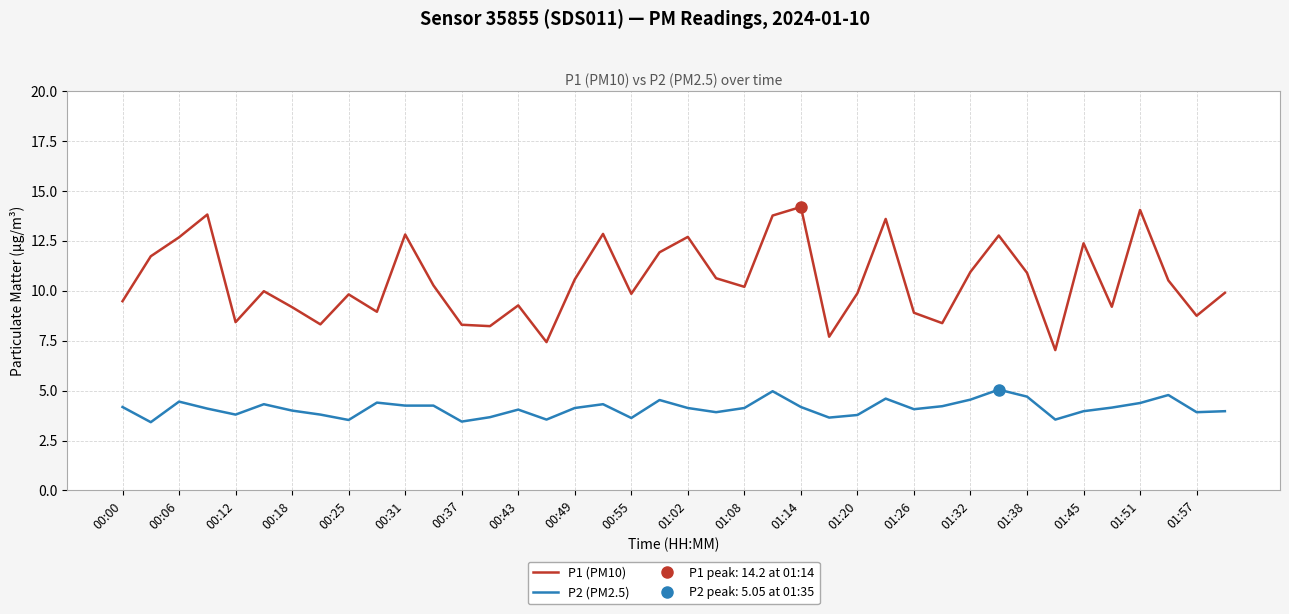

What is the sum of all P1 (PM10) values?

420.3